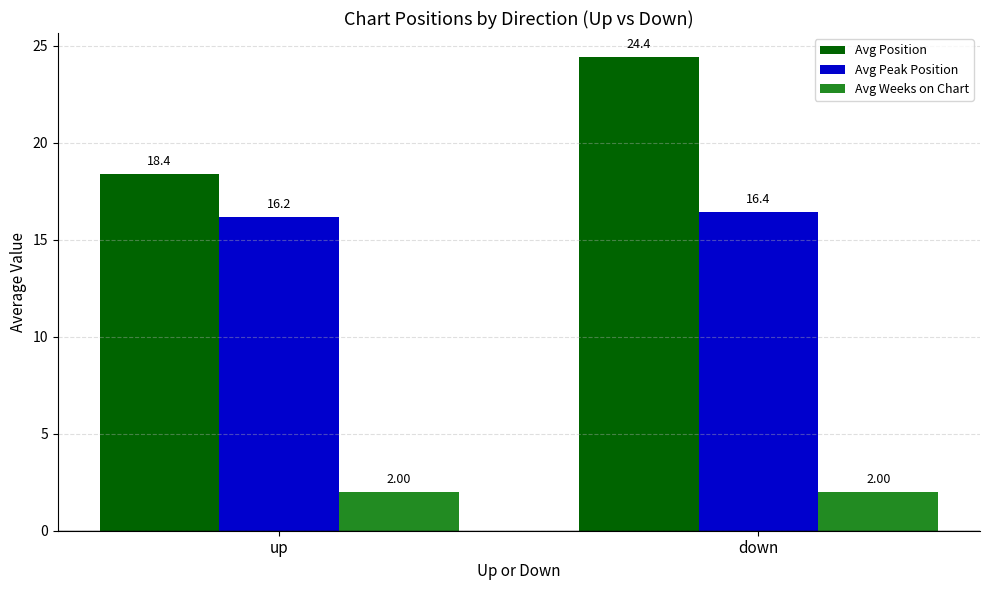

What is the difference between the highest and lowest values at down?

22.4